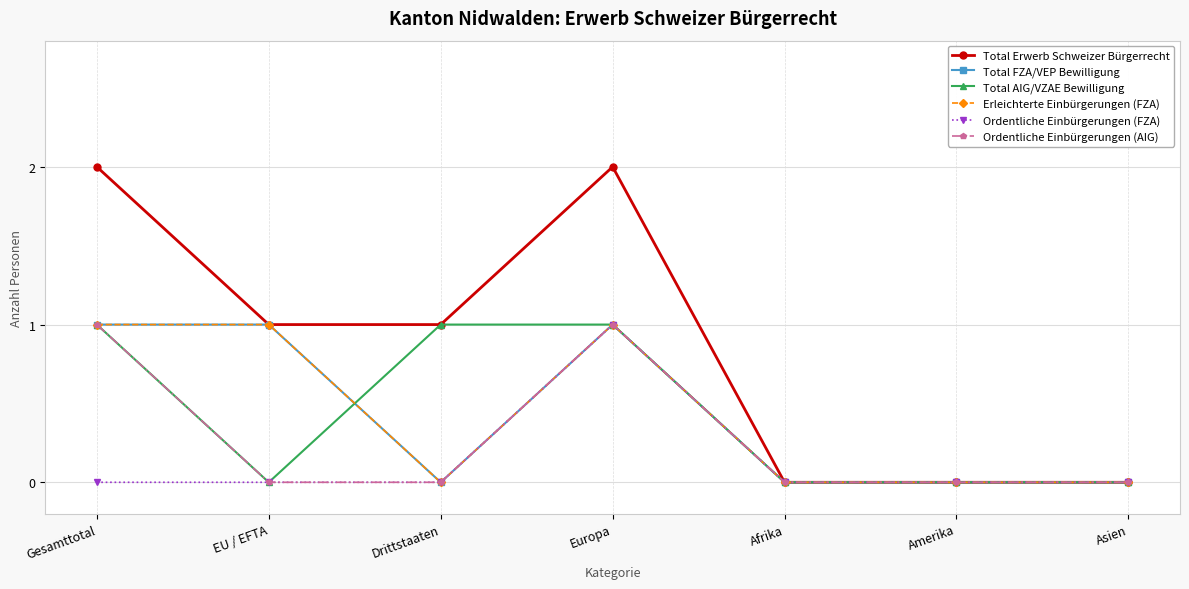

Does the chart have visible grid lines?

Yes